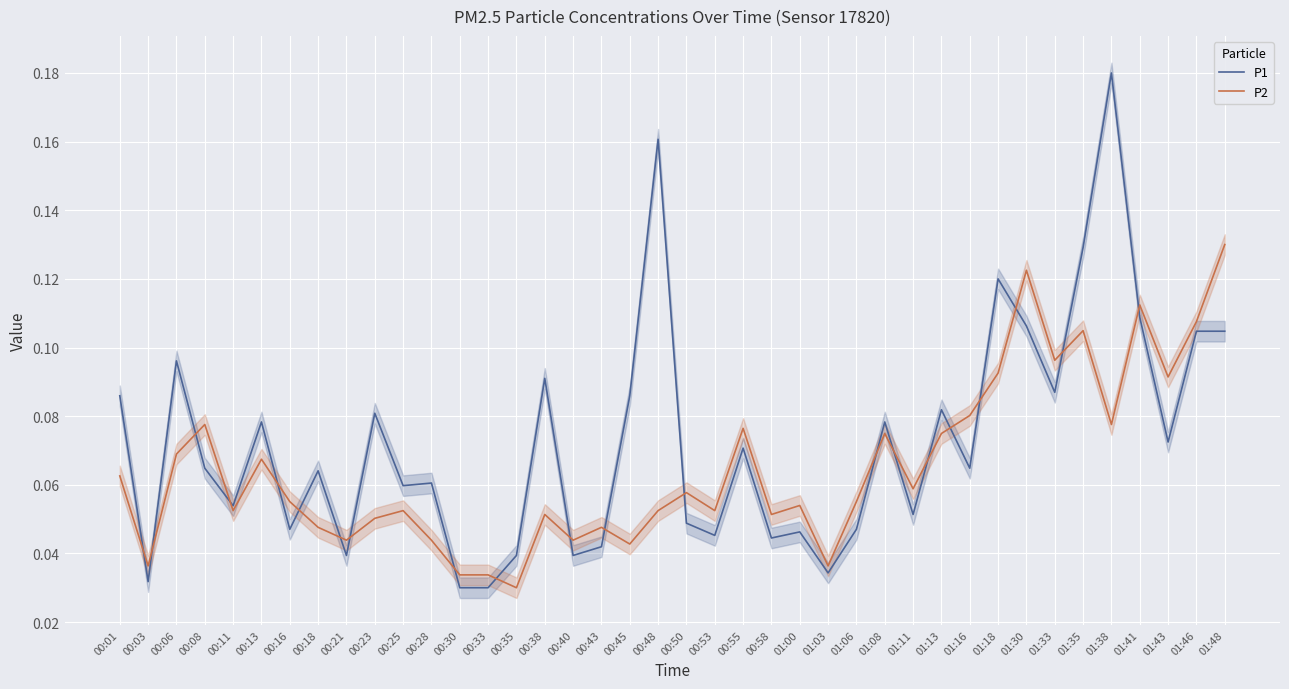

What is the label of the 26th point from the right?

00:35